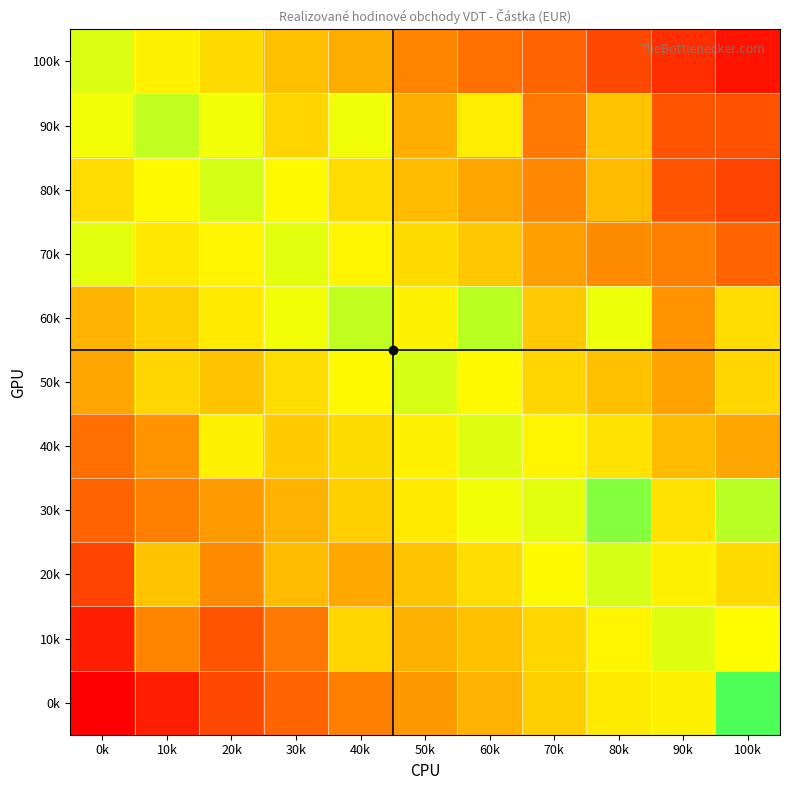

Which has a higher value, 40k or 30k?

30k